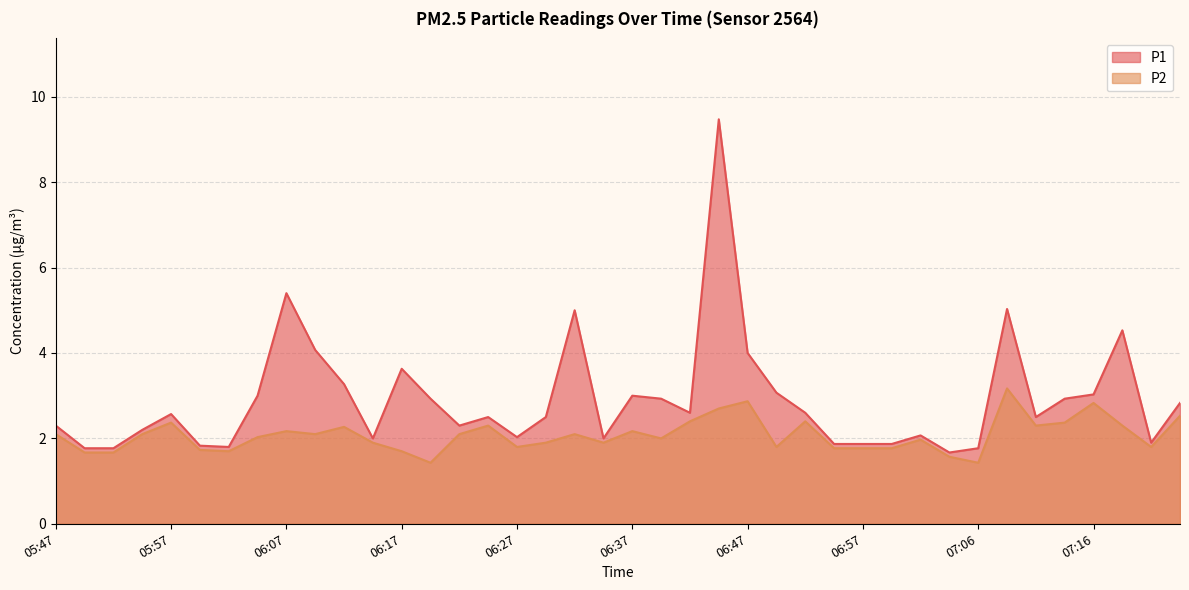

What is the difference between the maximum and minimum values in the P2 series?

1.7